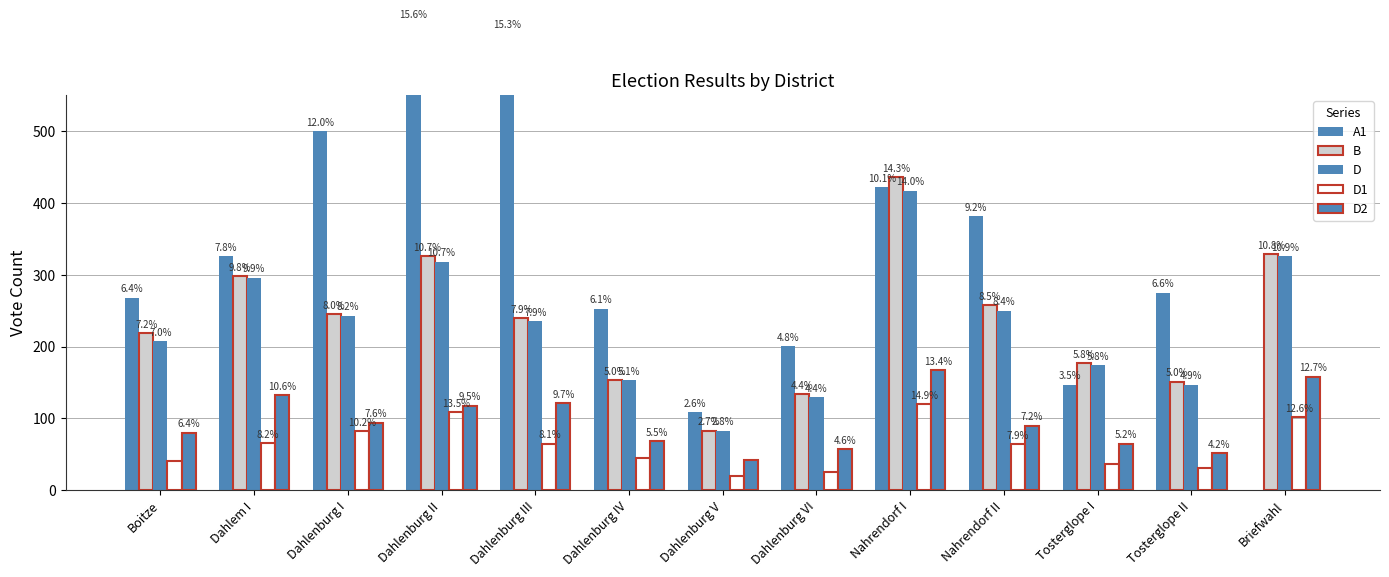

What are all the series names shown in the legend?

A1, B, D, D1, D2